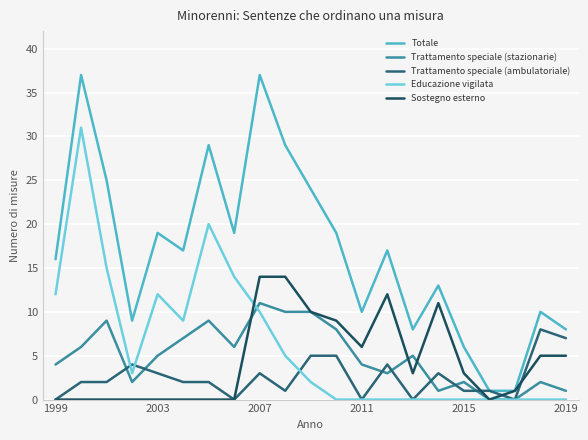

What is the difference between the maximum and minimum values in the Sostegno esterno series?

14